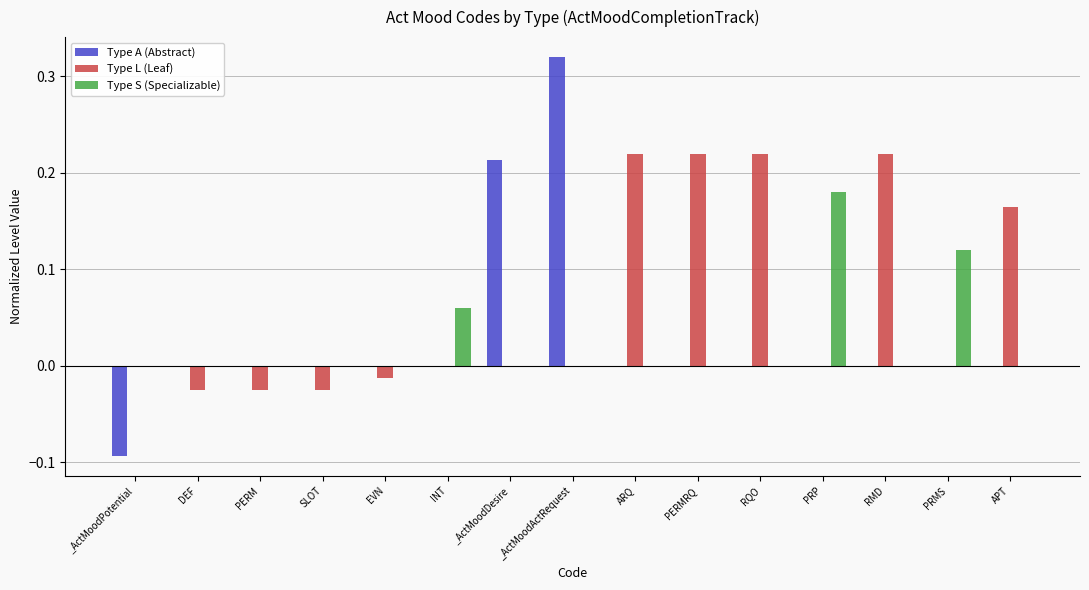

Between EVN and RQO, which series saw the biggest shift?

Type L (Leaf)